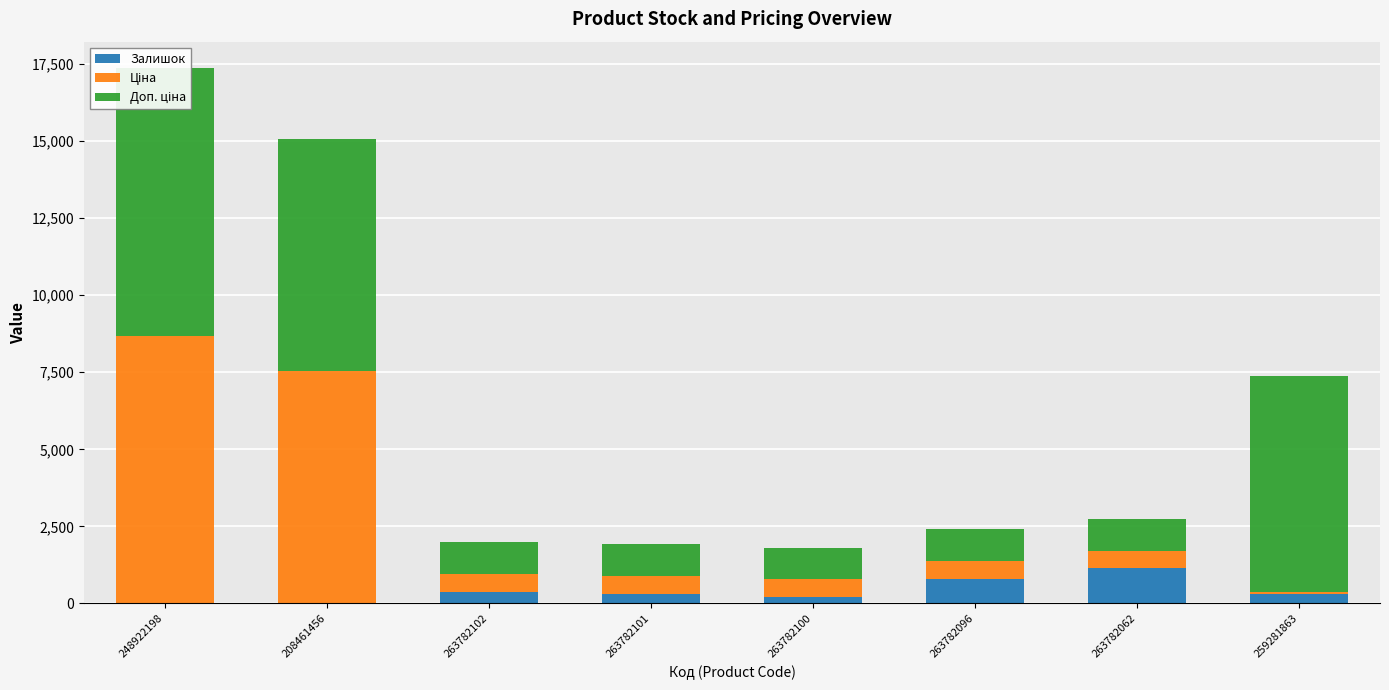

Which category has the highest value in the Доп. ціна series?

248922198